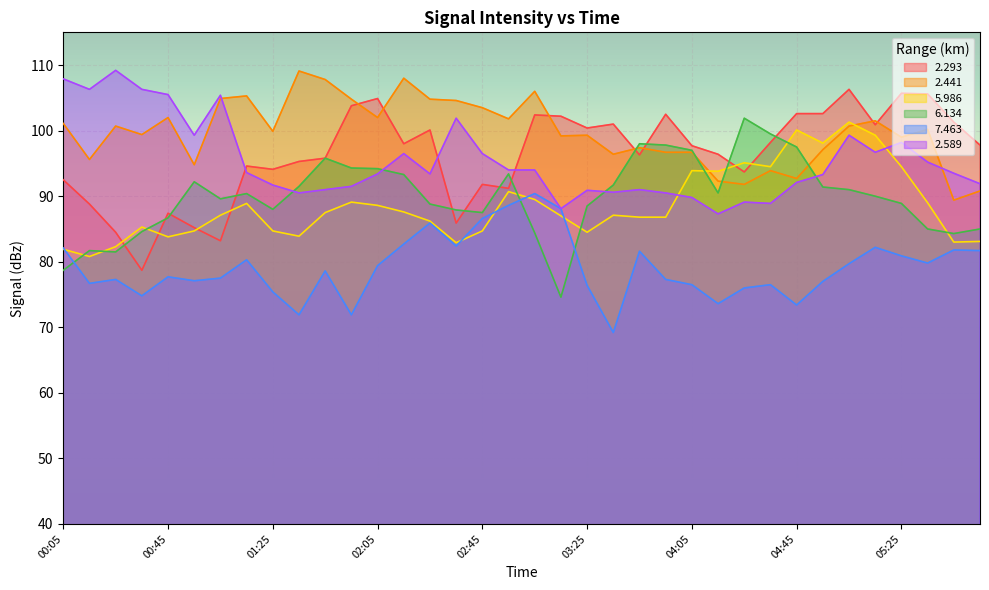

What is the label of the 25th point from the left?

04:05